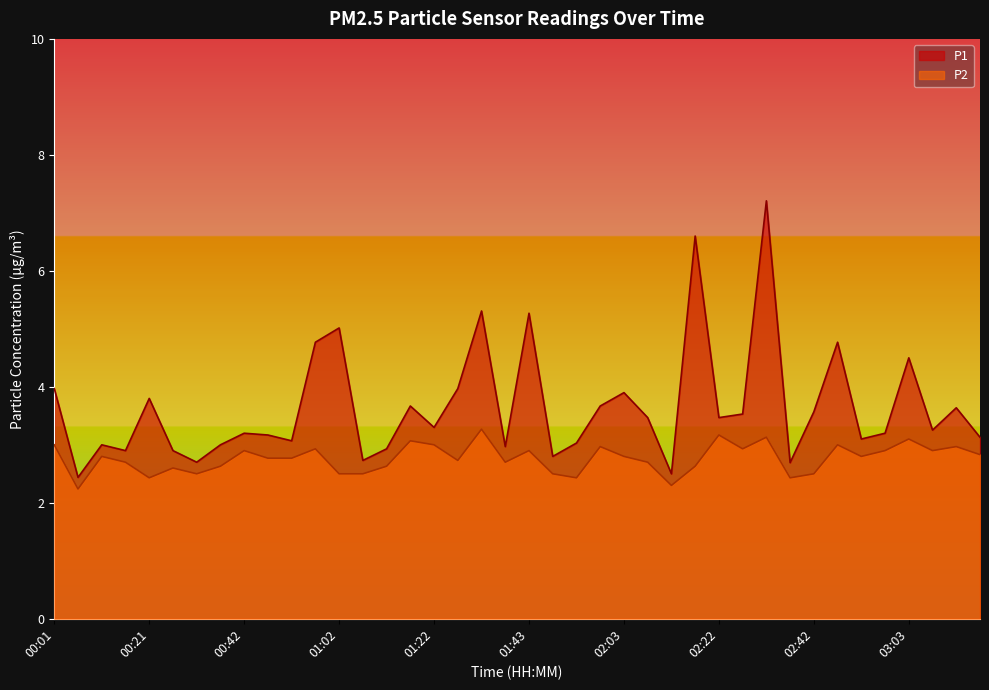

Where does the P1 series first go above 3?

00:01